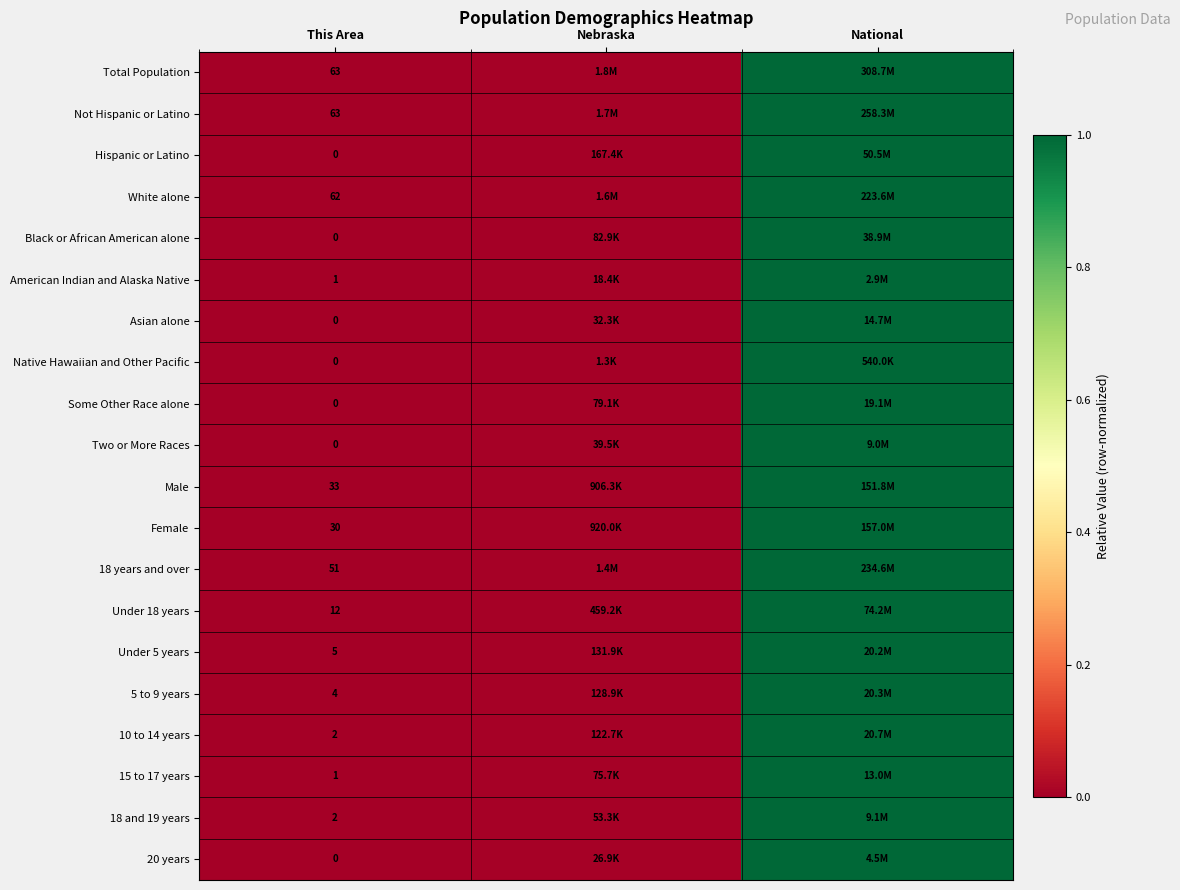

Is it true that Under 18 years equals 0.7 at This Area?

False